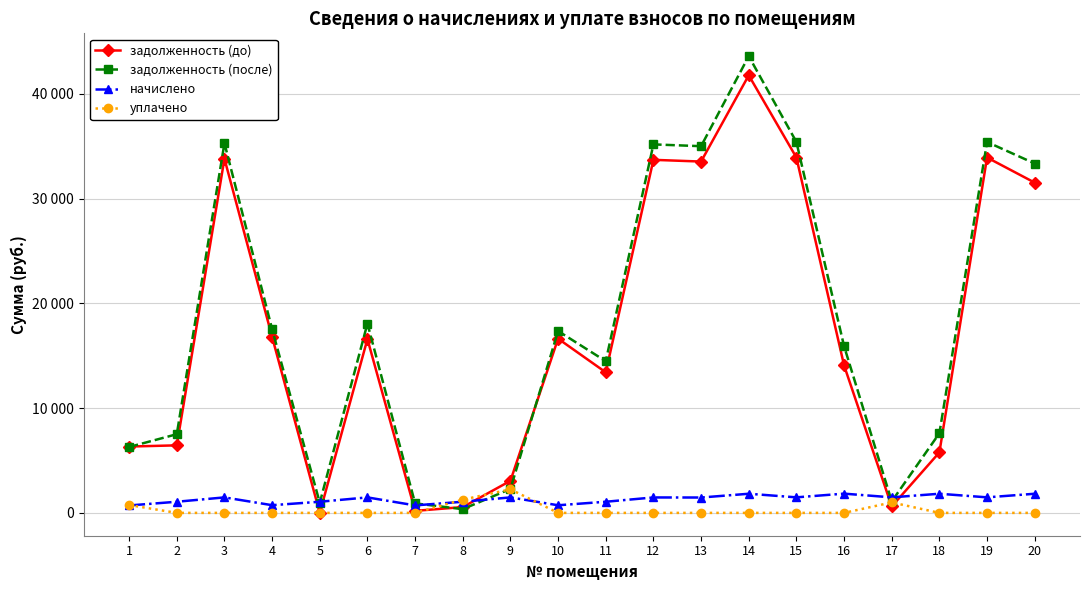

What is the difference between the highest and lowest values at 6?

18073.4